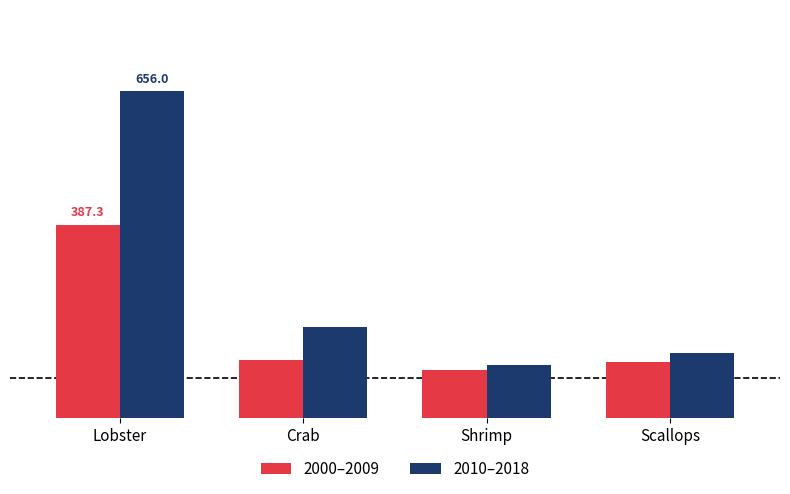

Does the chart contain stacked bars?

No